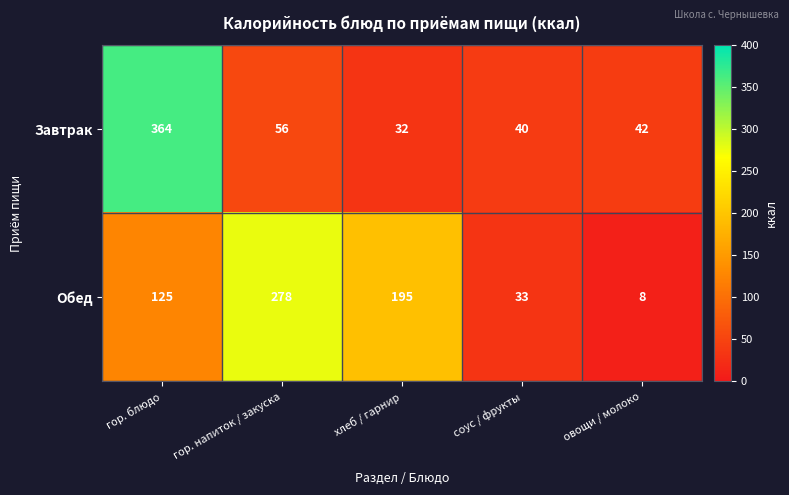

At which category is the sum across all series the highest?

гор. блюдо